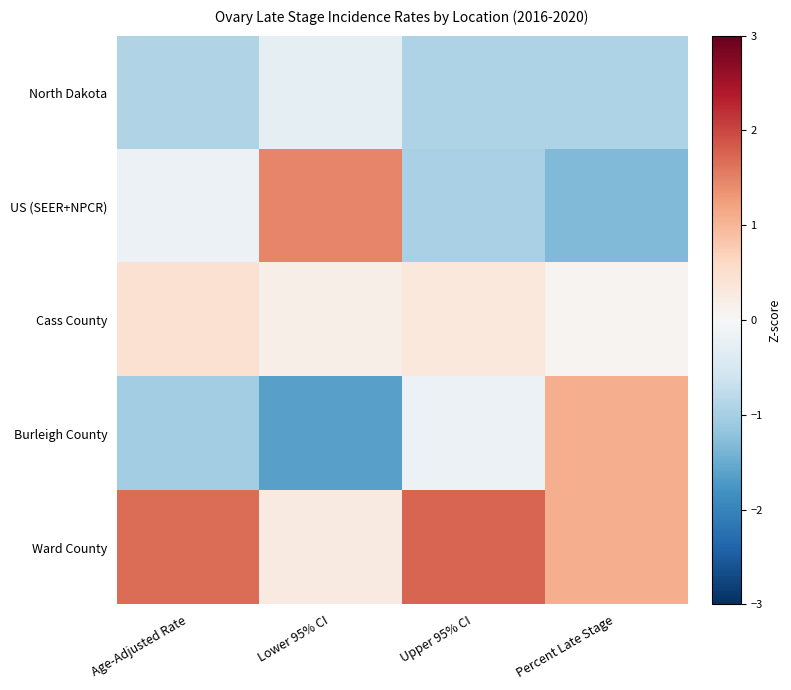

Count the number of categories in the chart.

4